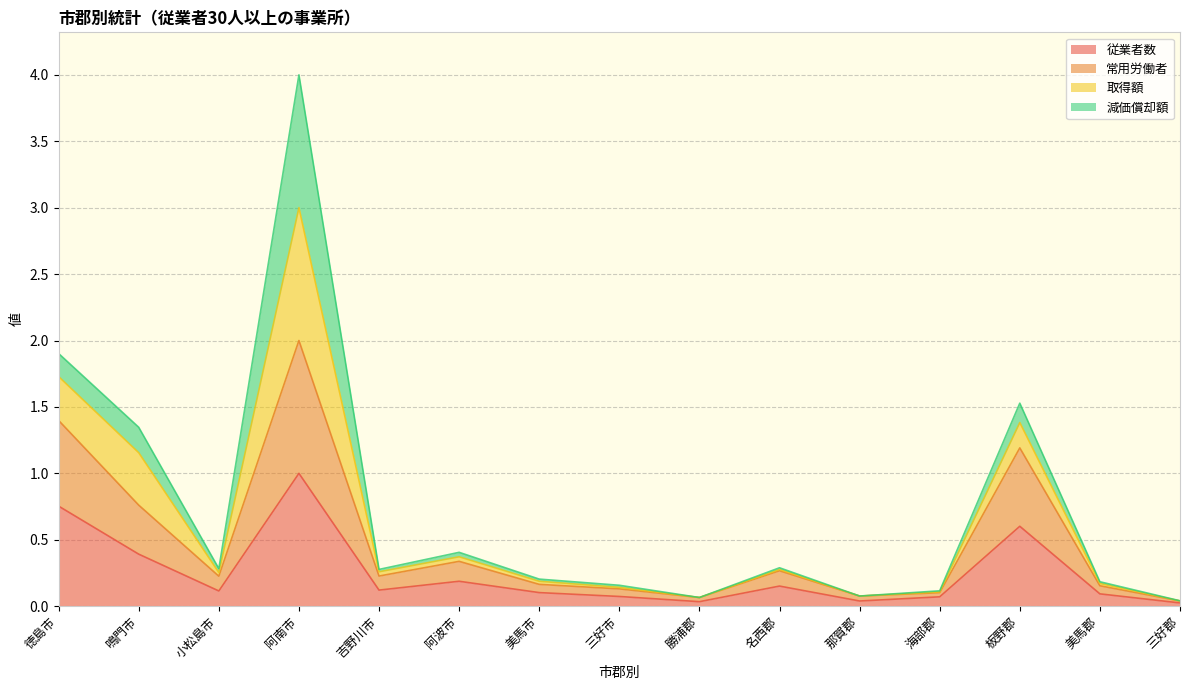

The 従業者数 series shows 1.0 at 板野郡. True or false?

False